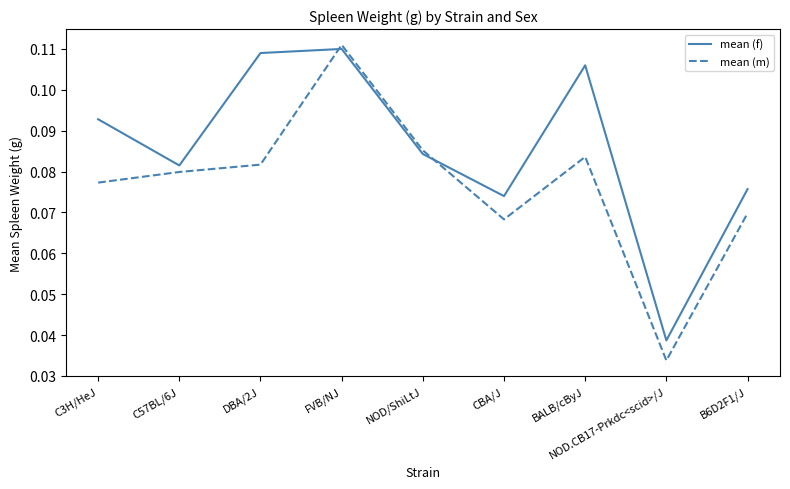

What is the sum of all mean (f) values?

0.8